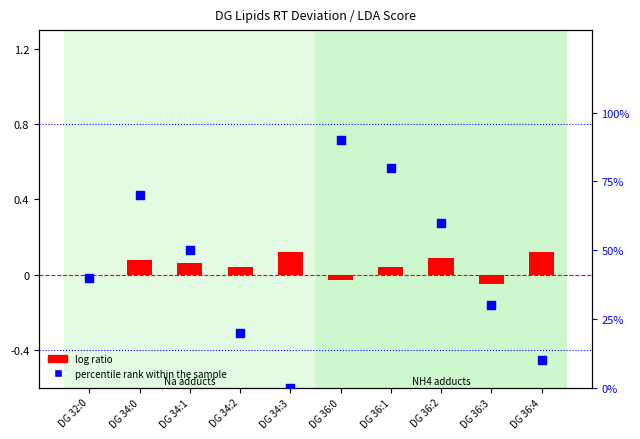

Which series contains the lowest Y value?

log ratio